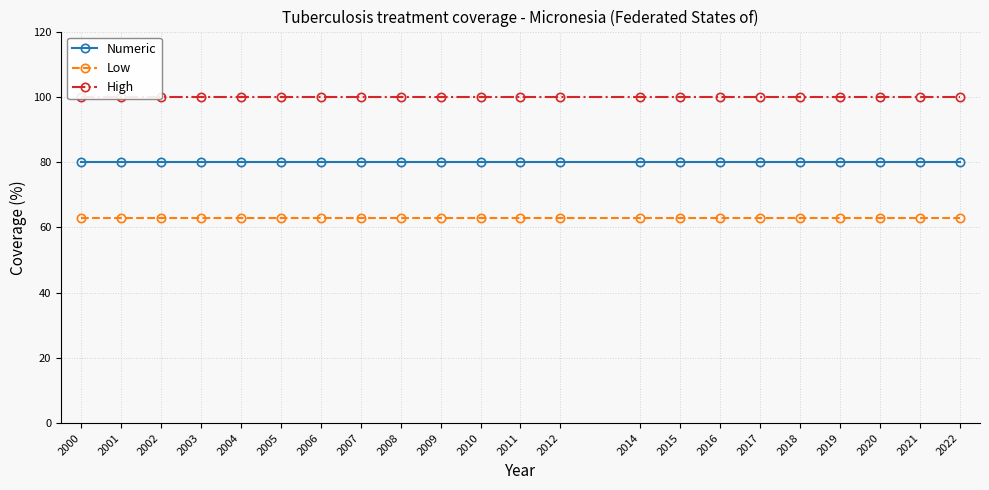

Reading left to right, extract all data points from this chart.

Numeric: 2000=80	2001=80	2002=80	2003=80	2004=80	2005=80	2006=80	2007=80	2008=80	2009=80	2010=80	2011=80	2012=80	2014=80	2015=80	2016=80	2017=80	2018=80	2019=80	2020=80	2021=80	2022=80
Low: 2000=63	2001=63	2002=63	2003=63	2004=63	2005=63	2006=63	2007=63	2008=63	2009=63	2010=63	2011=63	2012=63	2014=63	2015=63	2016=63	2017=63	2018=63	2019=63	2020=63	2021=63	2022=63
High: 2000=100	2001=100	2002=100	2003=100	2004=100	2005=100	2006=100	2007=100	2008=100	2009=100	2010=100	2011=100	2012=100	2014=100	2015=100	2016=100	2017=100	2018=100	2019=100	2020=100	2021=100	2022=100